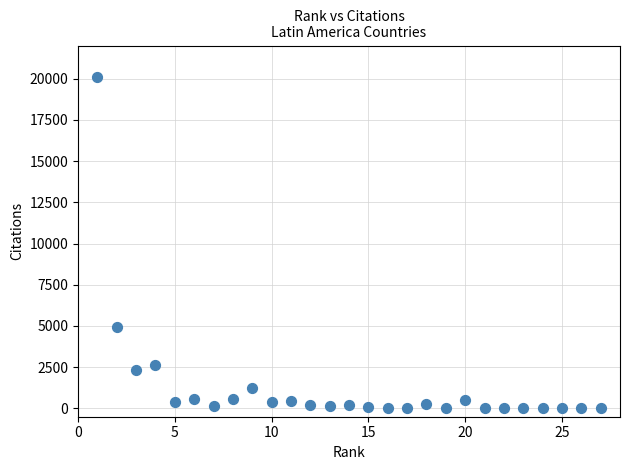

What Y value in the scatter plot is closest to 10055?

4925